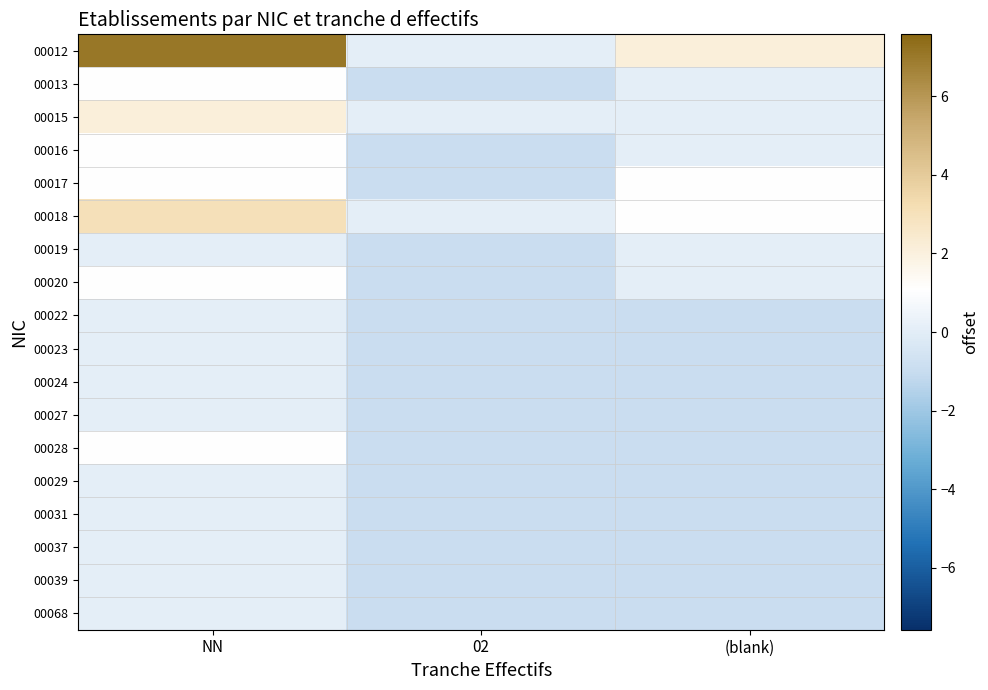

Reading right to left, extract all data points from this chart.

00012: (blank)=2.1	02=0.1	NN=7.1
00013: (blank)=0.1	02=-0.9	NN=1.1
00015: (blank)=0.1	02=0.1	NN=2.1
00016: (blank)=0.1	02=-0.9	NN=1.1
00017: (blank)=1.1	02=-0.9	NN=1.1
00018: (blank)=1.1	02=0.1	NN=3.1
00019: (blank)=0.1	02=-0.9	NN=0.1
00020: (blank)=0.1	02=-0.9	NN=1.1
00022: (blank)=-0.9	02=-0.9	NN=0.1
00023: (blank)=-0.9	02=-0.9	NN=0.1
00024: (blank)=-0.9	02=-0.9	NN=0.1
00027: (blank)=-0.9	02=-0.9	NN=0.1
00028: (blank)=-0.9	02=-0.9	NN=1.1
00029: (blank)=-0.9	02=-0.9	NN=0.1
00031: (blank)=-0.9	02=-0.9	NN=0.1
00037: (blank)=-0.9	02=-0.9	NN=0.1
00039: (blank)=-0.9	02=-0.9	NN=0.1
00068: (blank)=-0.9	02=-0.9	NN=0.1